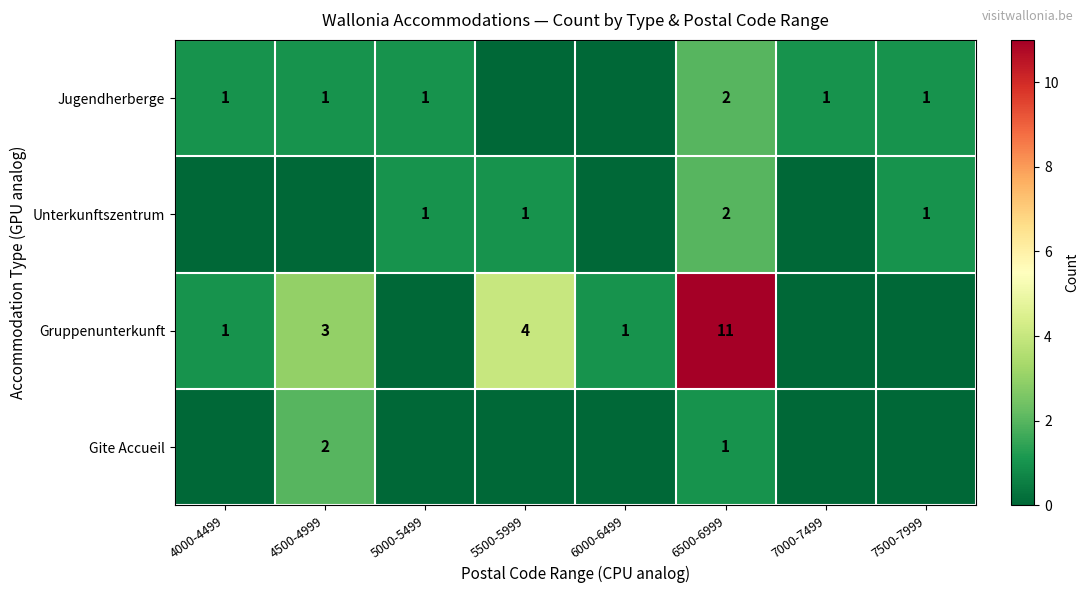

Which label corresponds to the largest value in the chart?

6500-6999